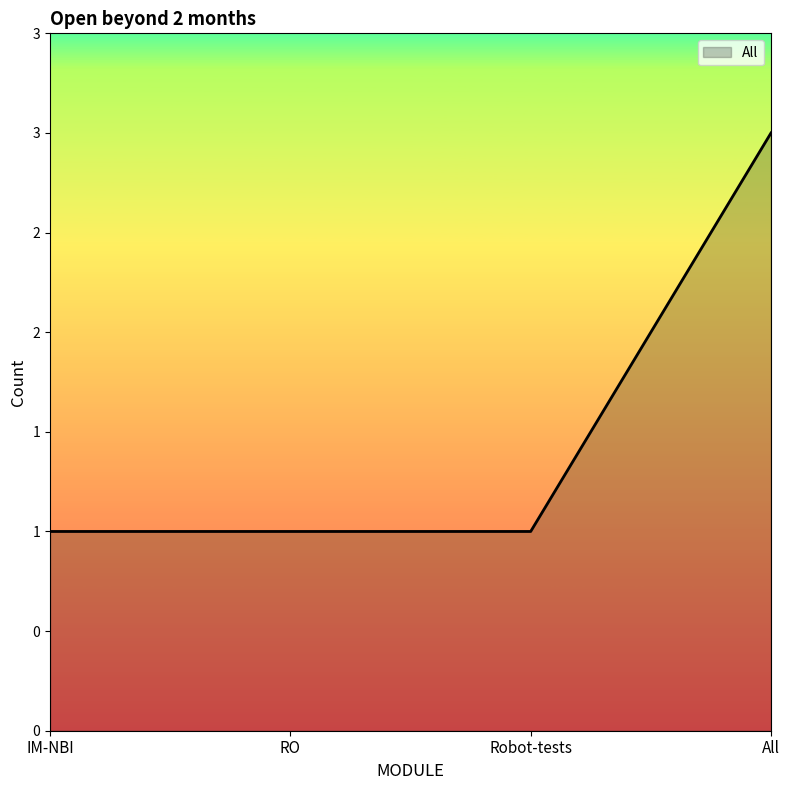

What is the label of the 2nd point from the right?

Robot-tests